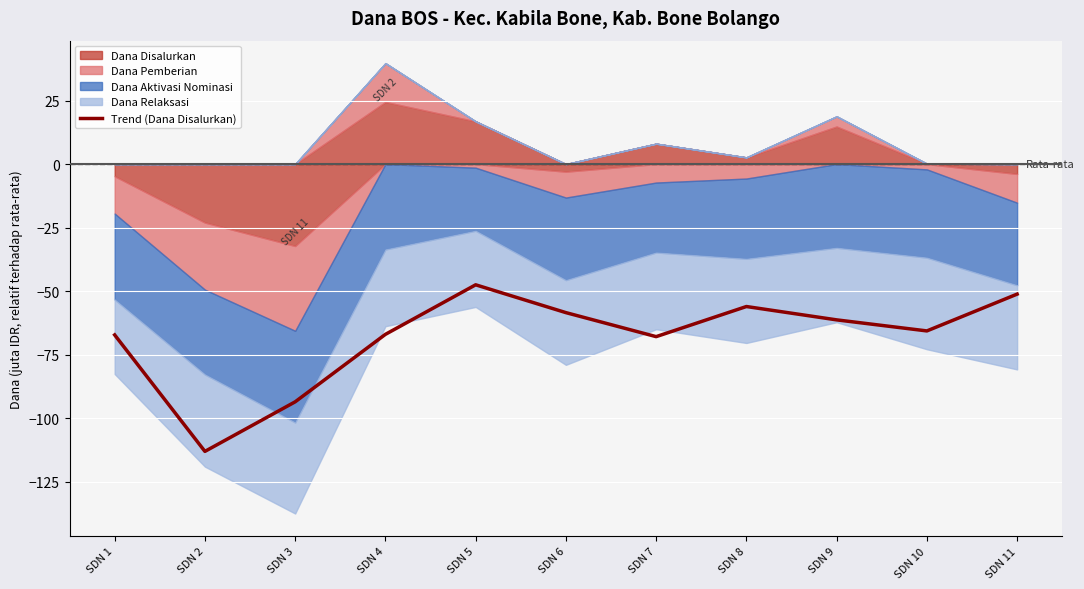

What is the sum of all values?

-748.8